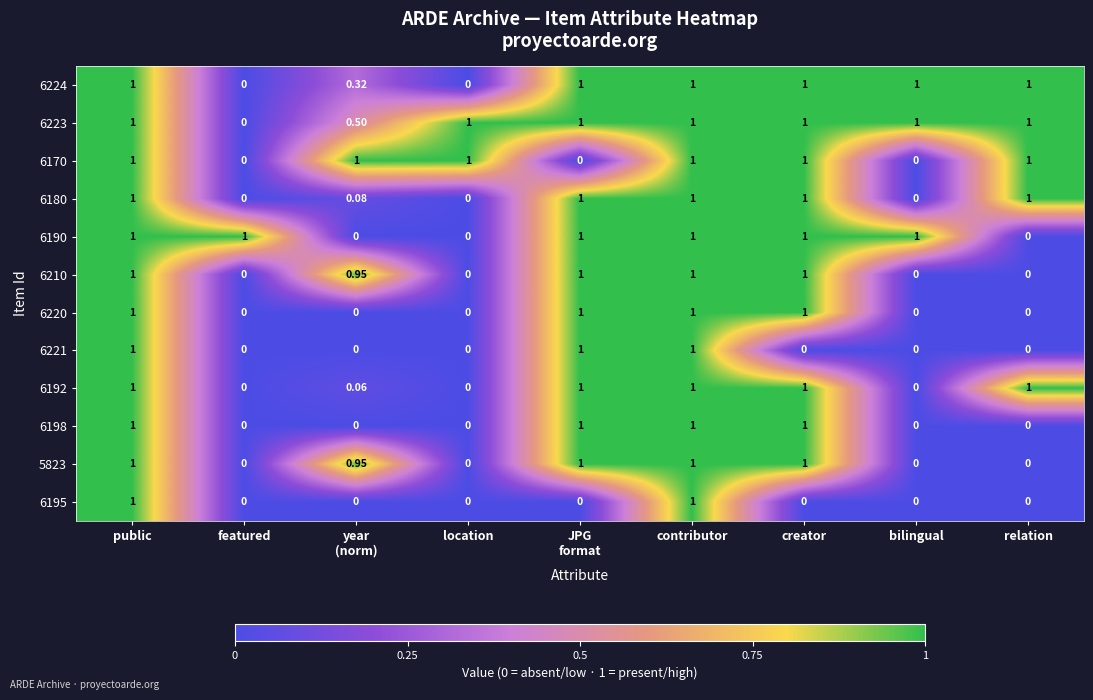

Where is 6223 nearest to the value 0?

featured